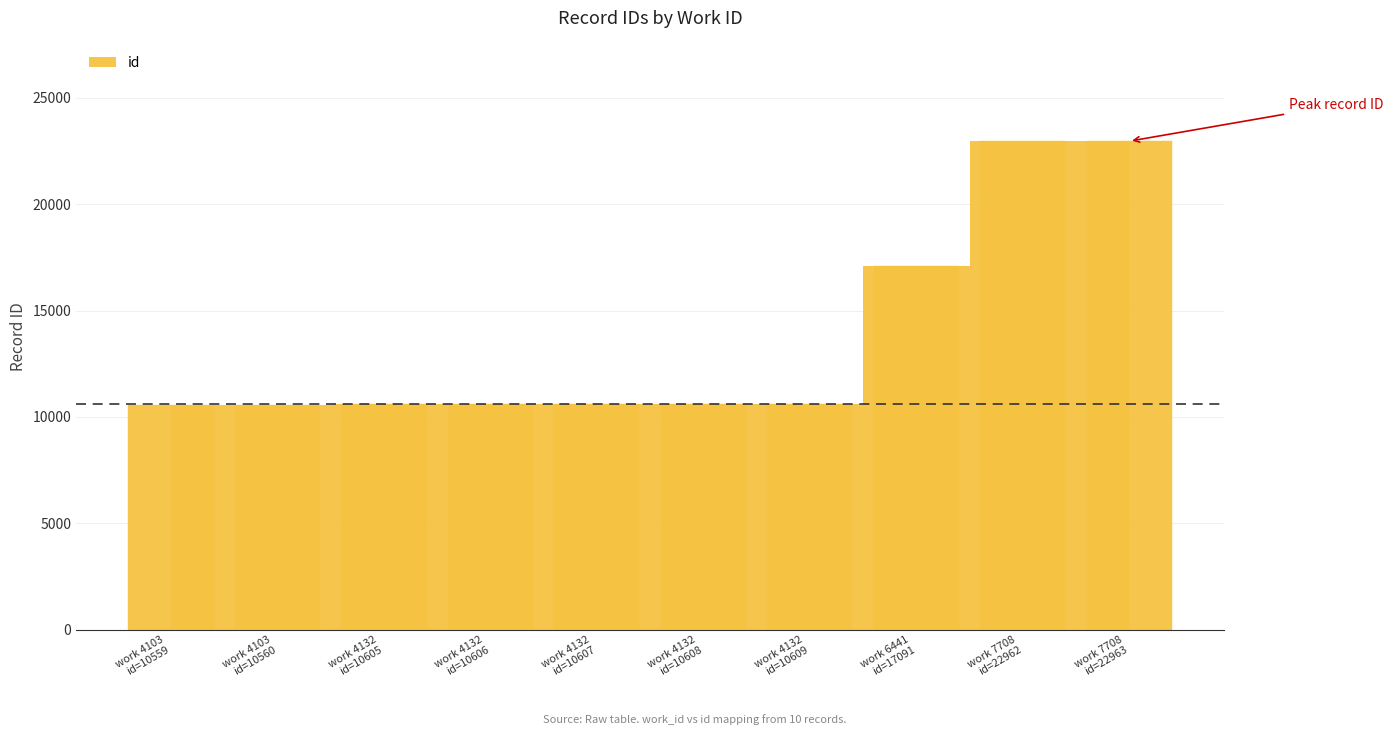

What is the greatest value displayed?

22963